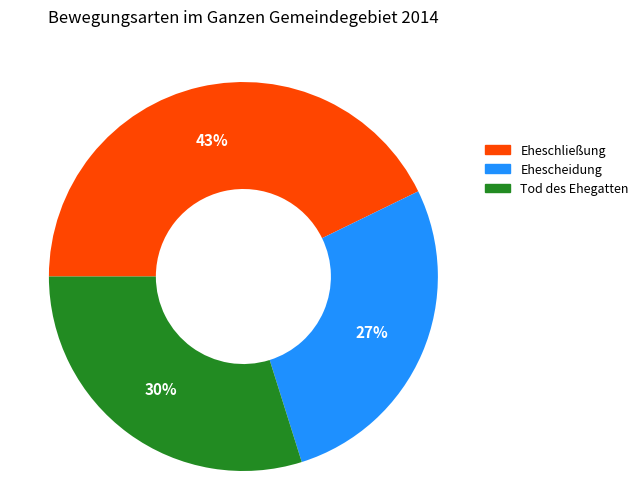

Which category has the biggest portion of the pie?

Eheschließung